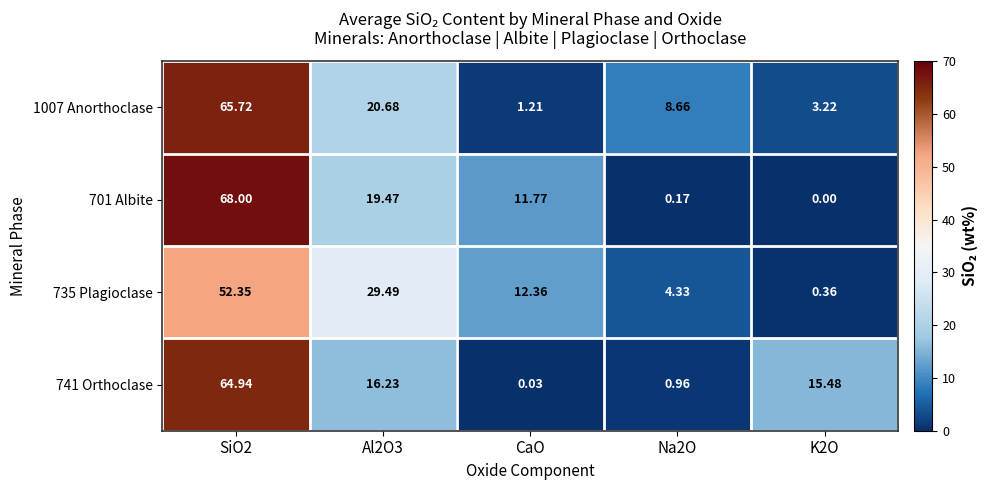

Is the value of 741 Orthoclase at Na2O greater than the value of 1007 Anorthoclase at K2O?

No